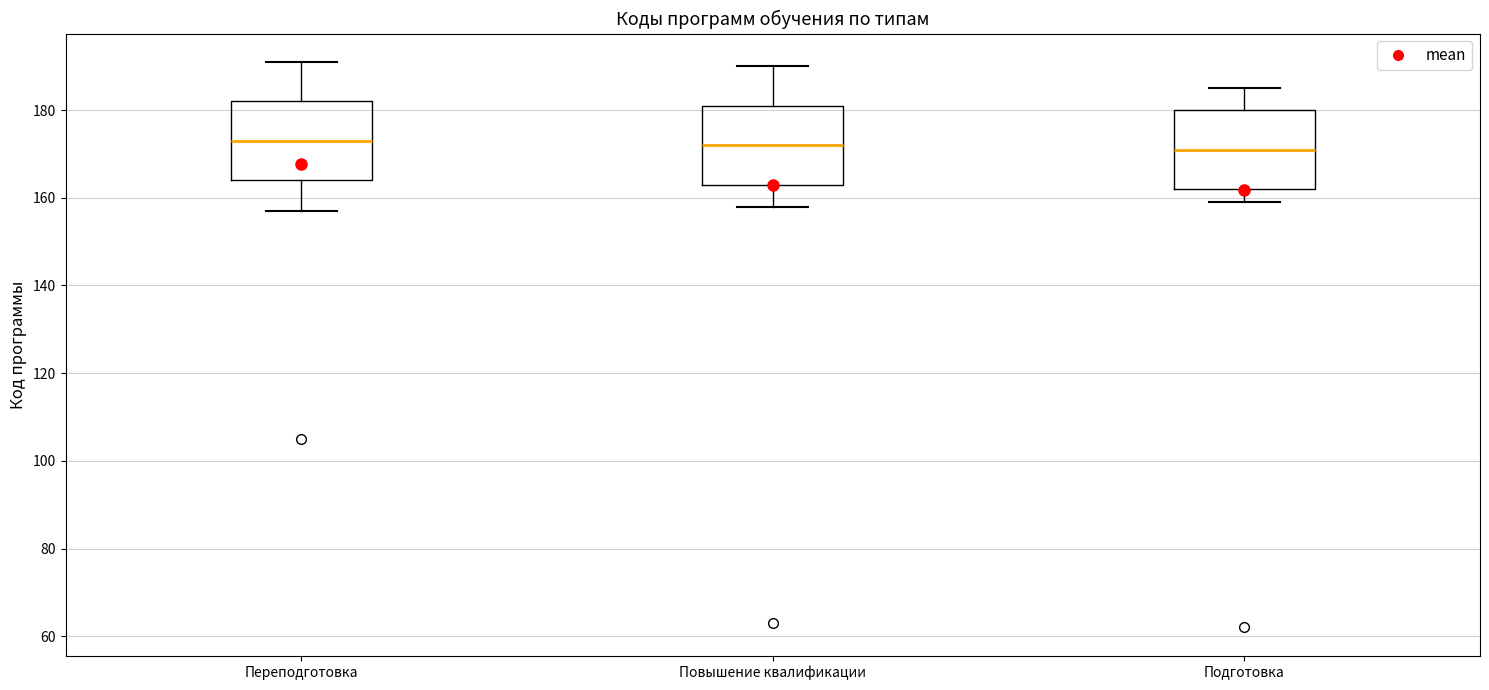

Where does the upper whisker of the box for Переподготовка end on the y-axis? The values are not printed on the chart, so give them approximately, as read against the axis.

192